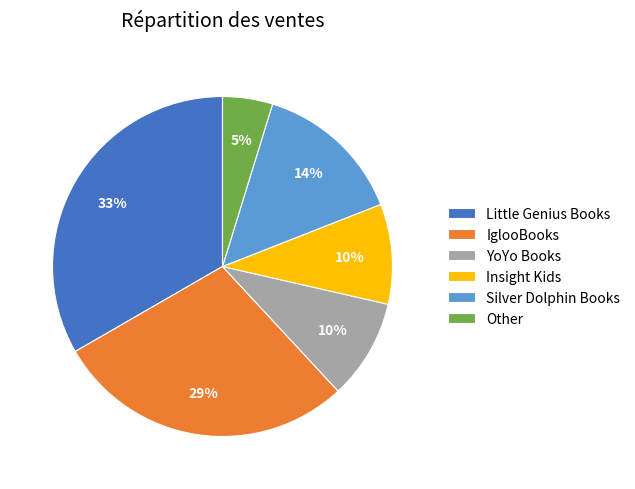

To the nearest percent, what portion does YoYo Books represent?

10%